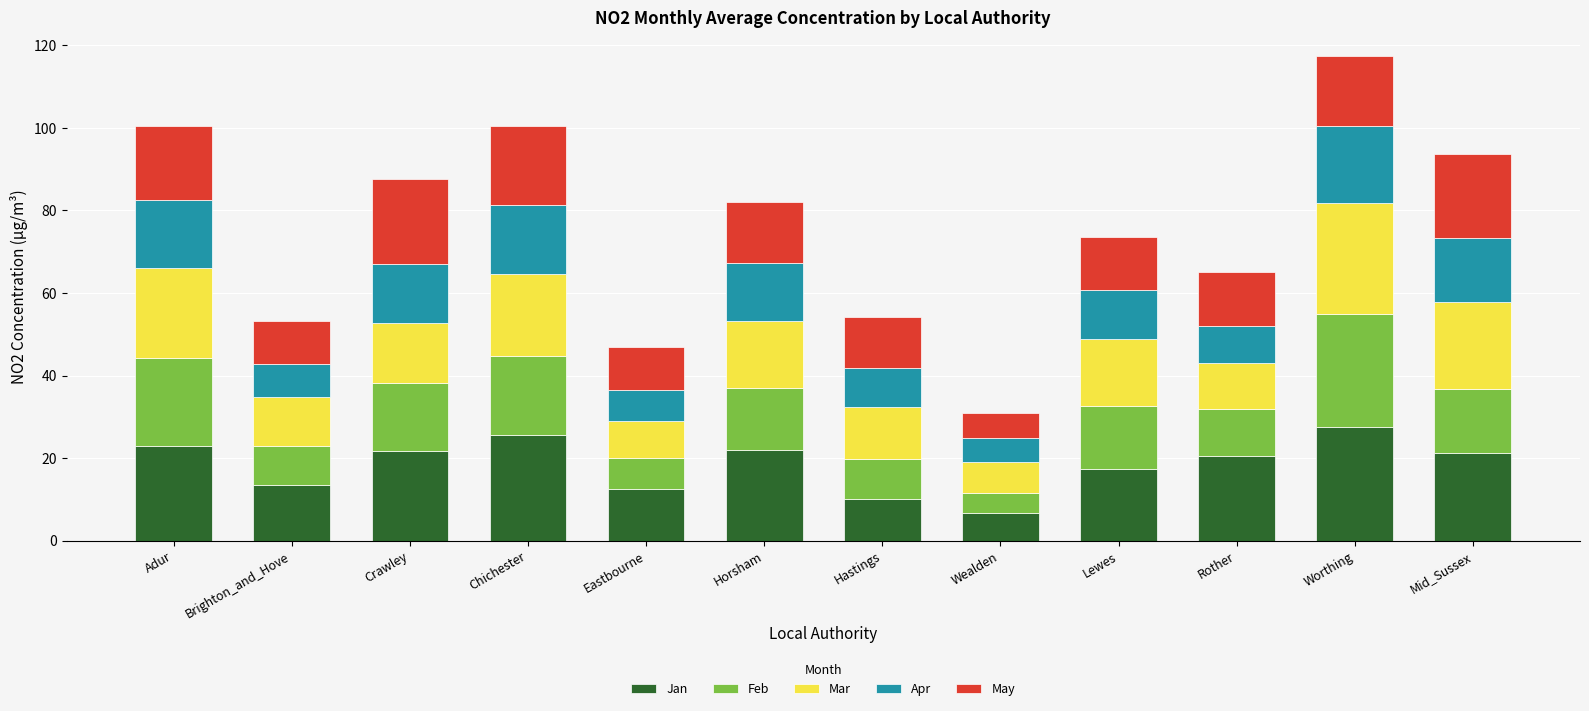

What is the total value across all series at Worthing?

117.4